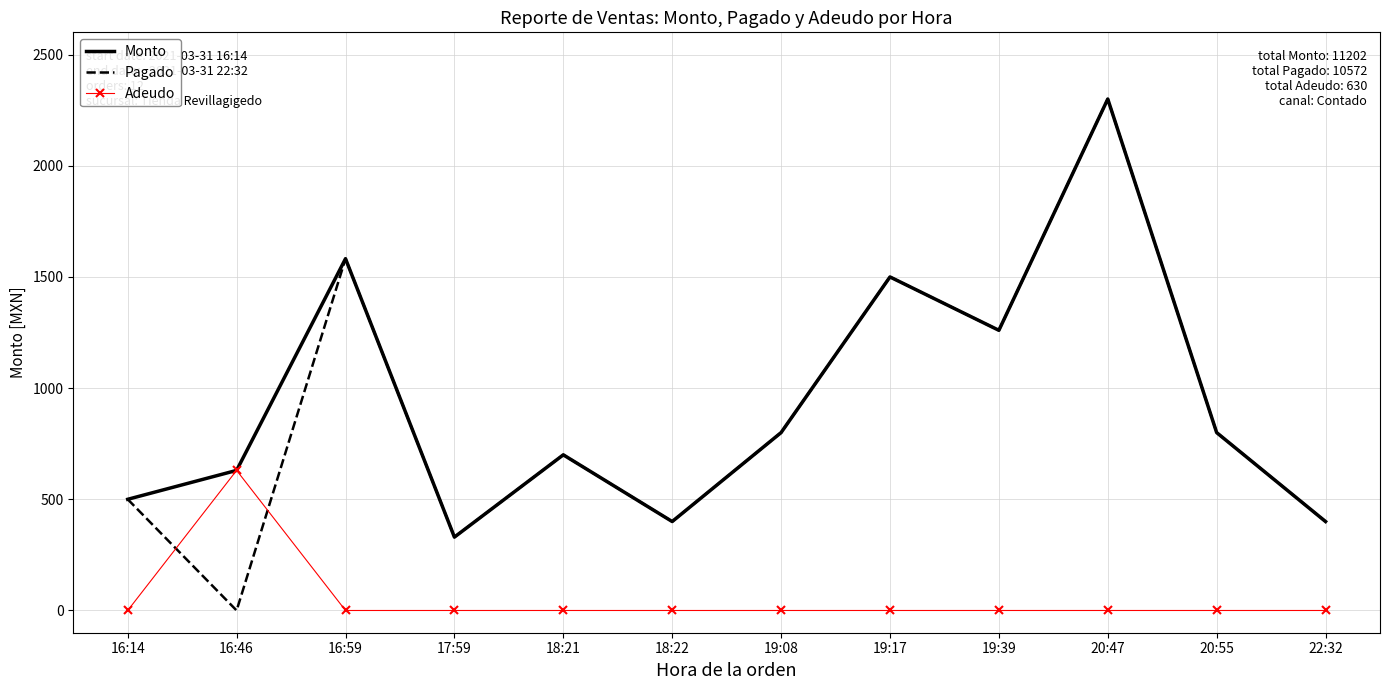

How many intersections are there between Pagado and Adeudo?

2